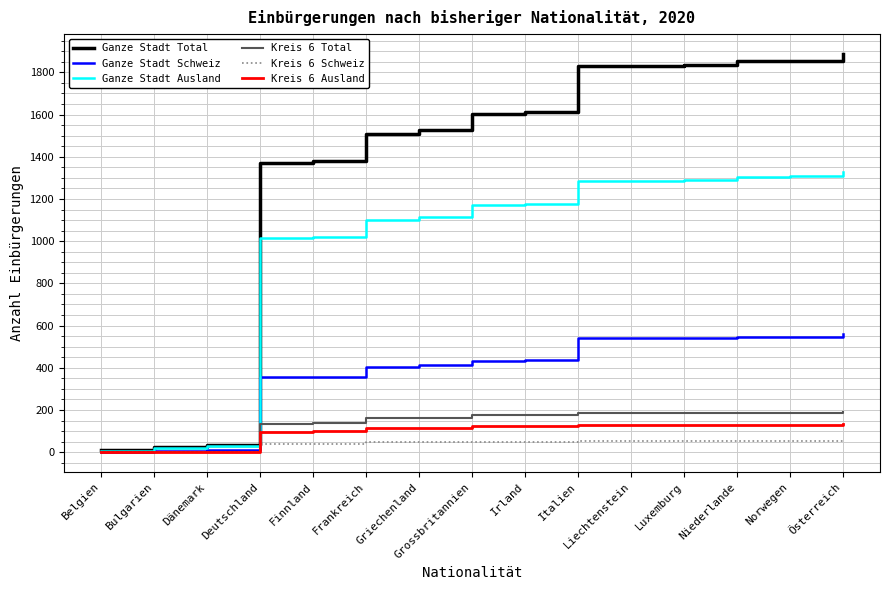

How many distinct data groups are displayed?

6